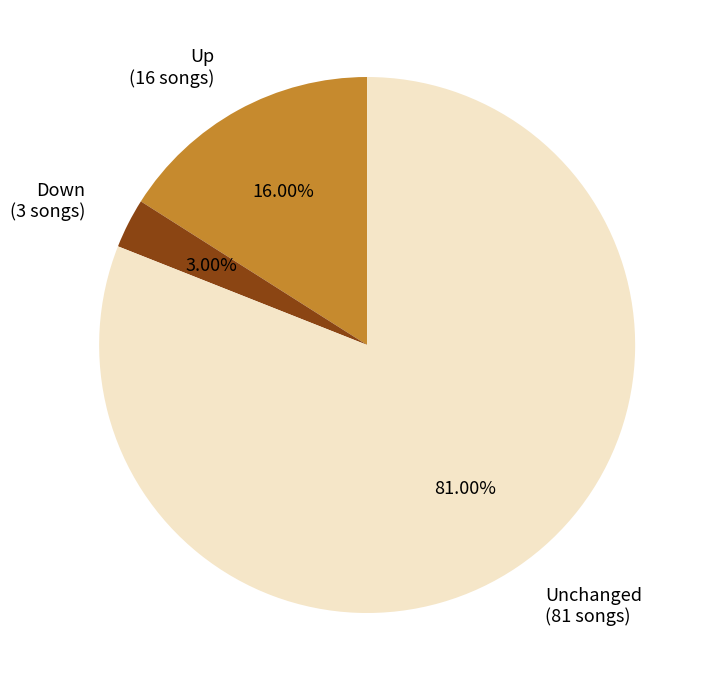

Is there a majority slice in this chart?

Yes